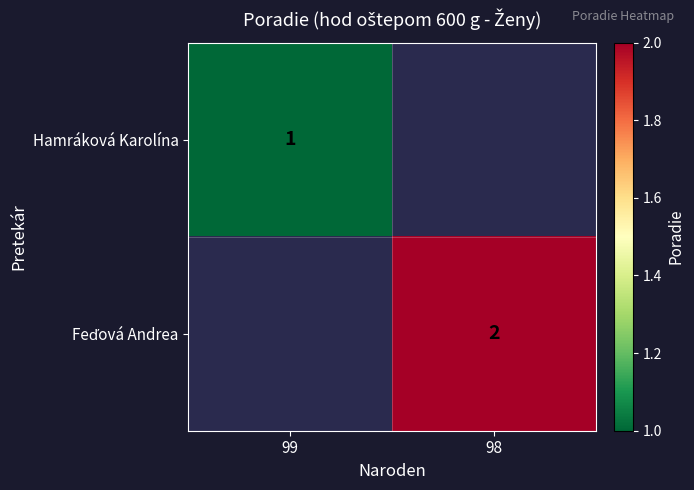

How many distinct data groups are displayed?

2